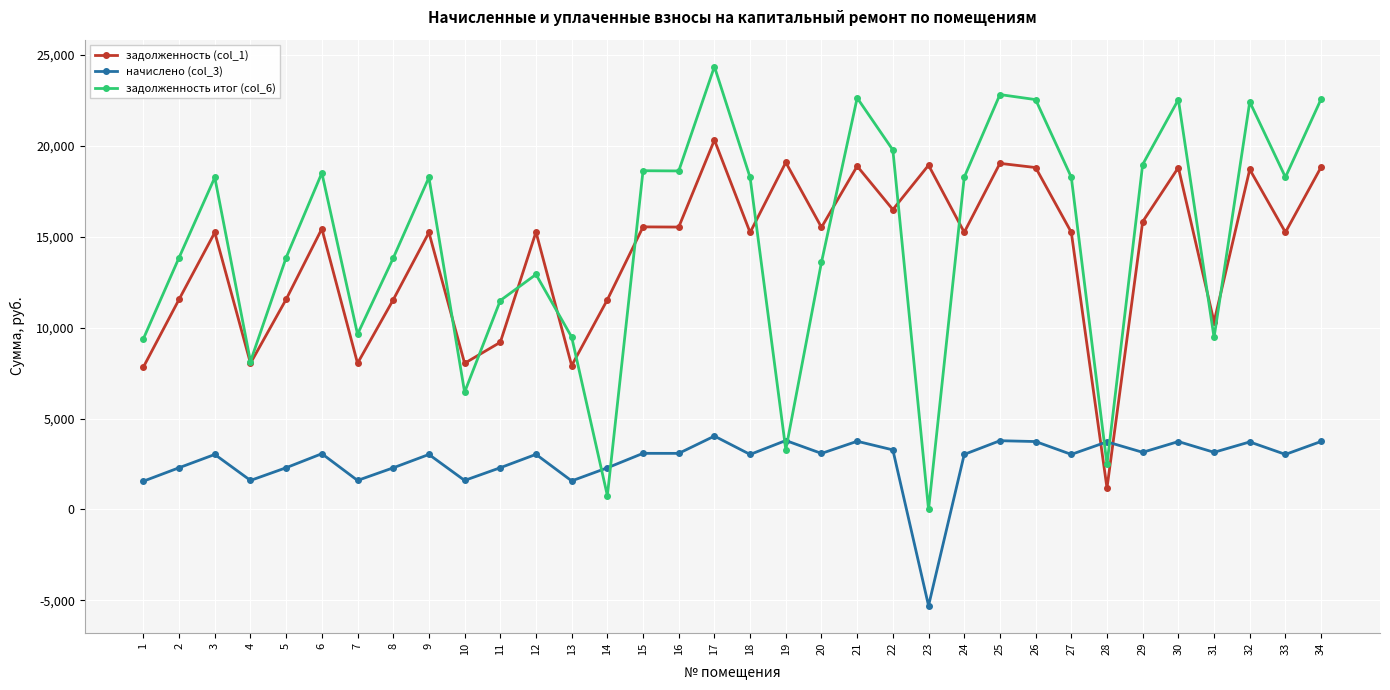

Count the number of data series in this chart.

3